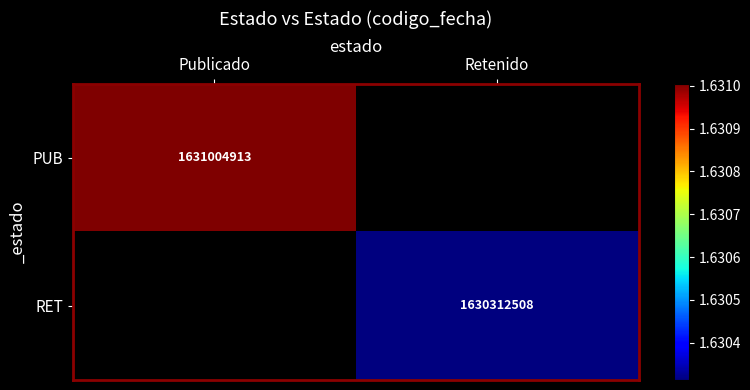

How many distinct data groups are displayed?

2